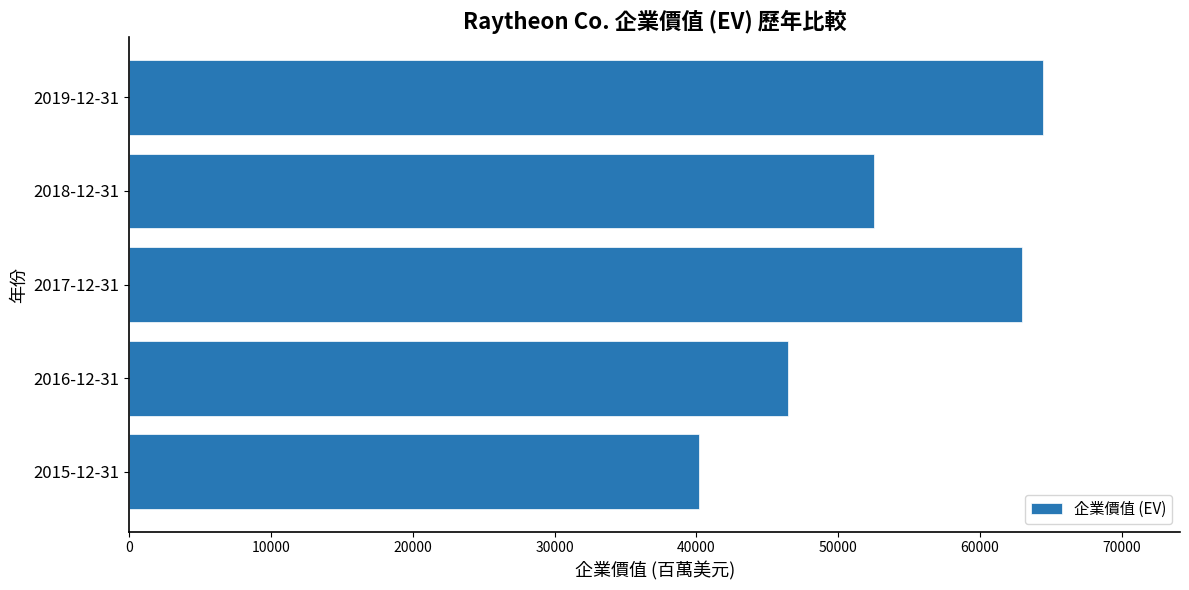

Reading bottom to top, list all the values displayed in this chart.

2015-12-31=40176	2016-12-31=46438	2017-12-31=62981	2018-12-31=52515	2019-12-31=64443